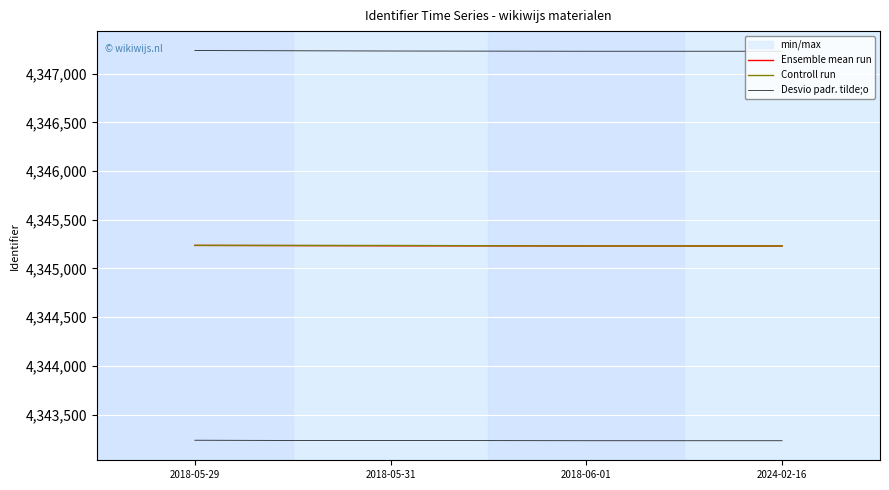

How many values in the Desvio padr. tilde;o series are below 4347233?

2